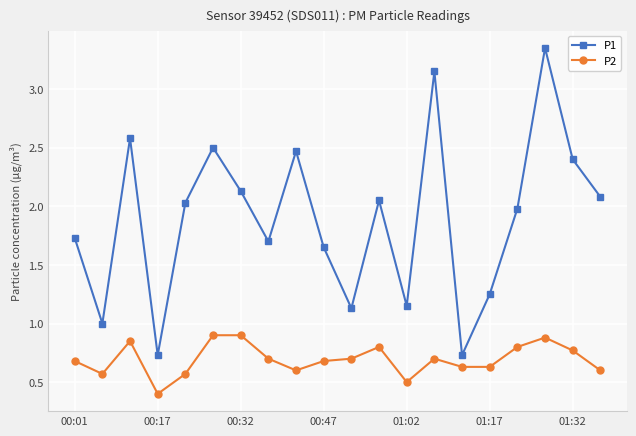

At how many categories does at least one series exceed 0?

20